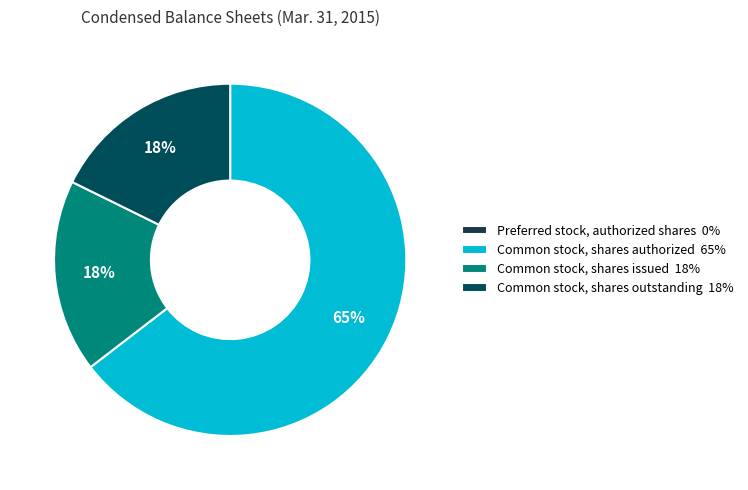

Which slice is the smallest?

Preferred stock, authorized shares